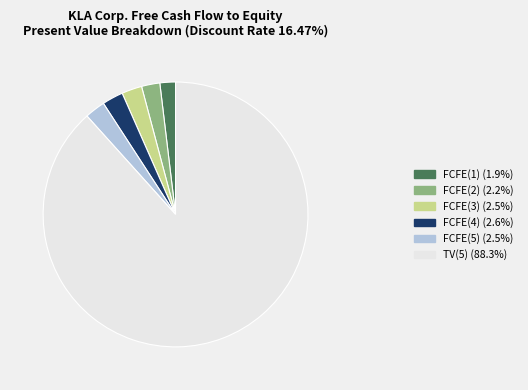

Do FCFE(4) and TV(5) together represent more than half of the pie?

Yes